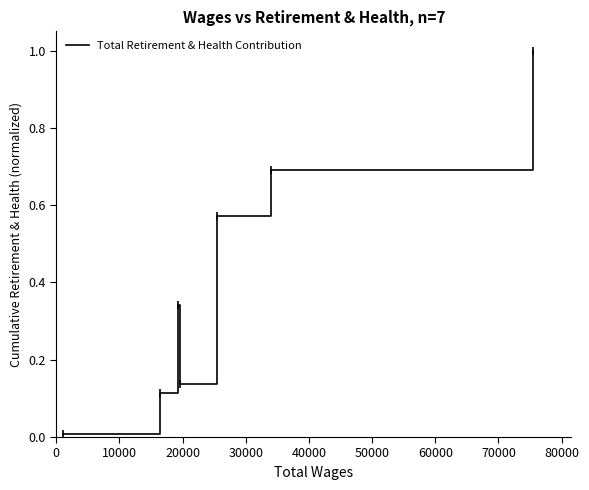

What is the maximum value shown in the chart?

1.0